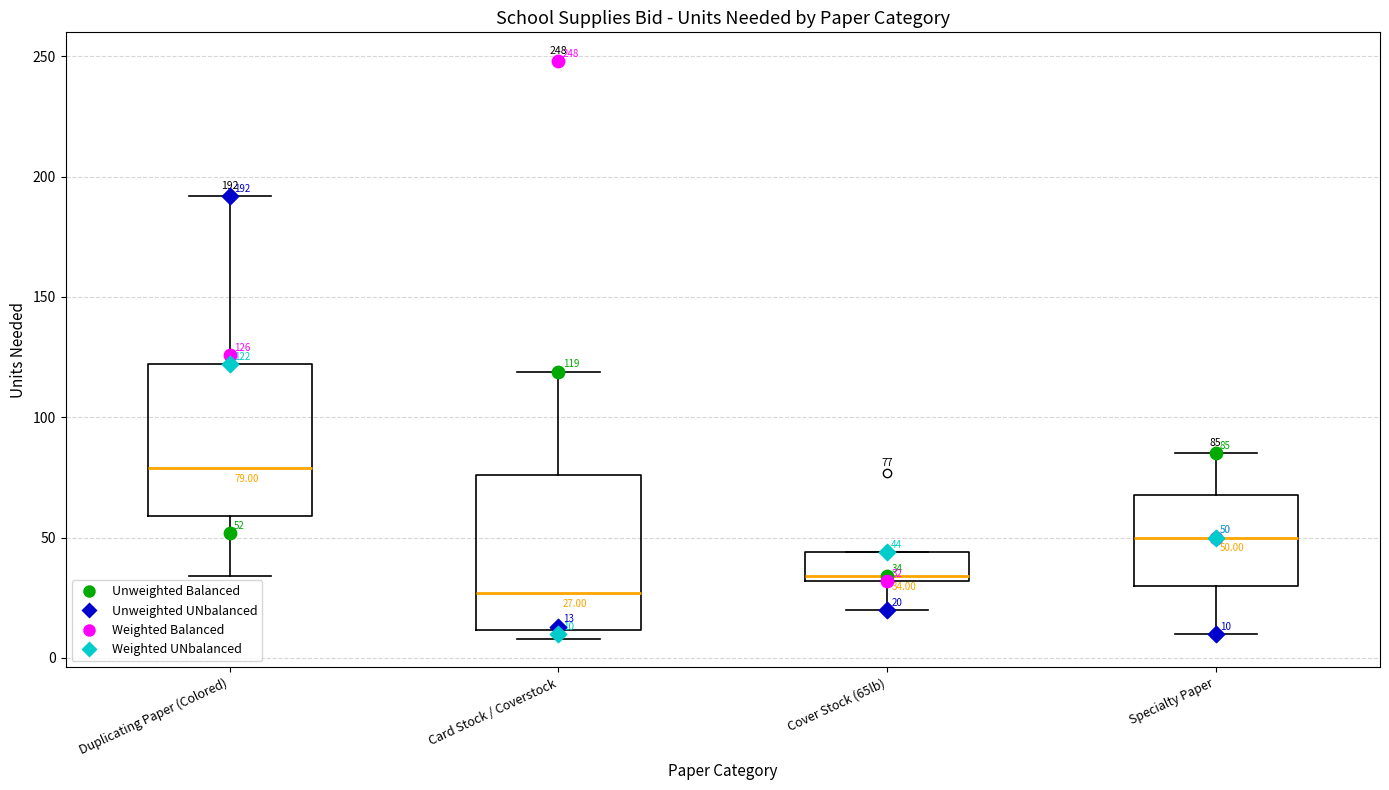

Which box has the lowest median line?

Card Stock / Coverstock